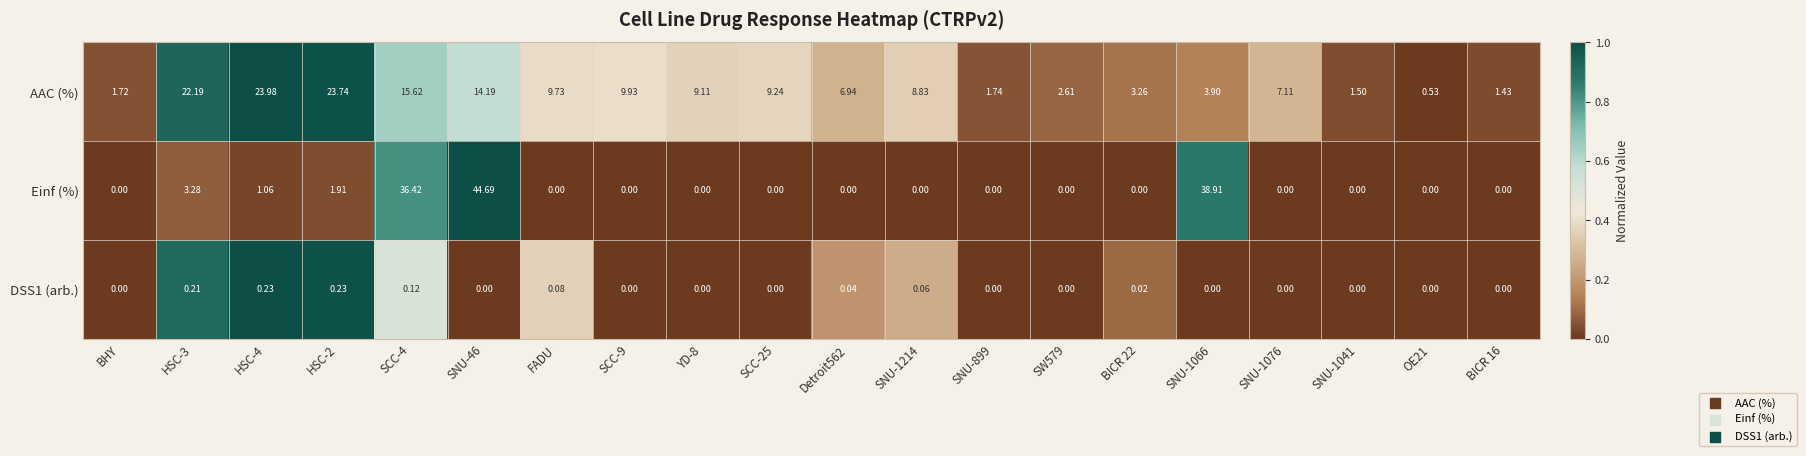

Is the value of Einf (%) at SNU-1076 greater than the value of AAC (%) at BICR 16?

No